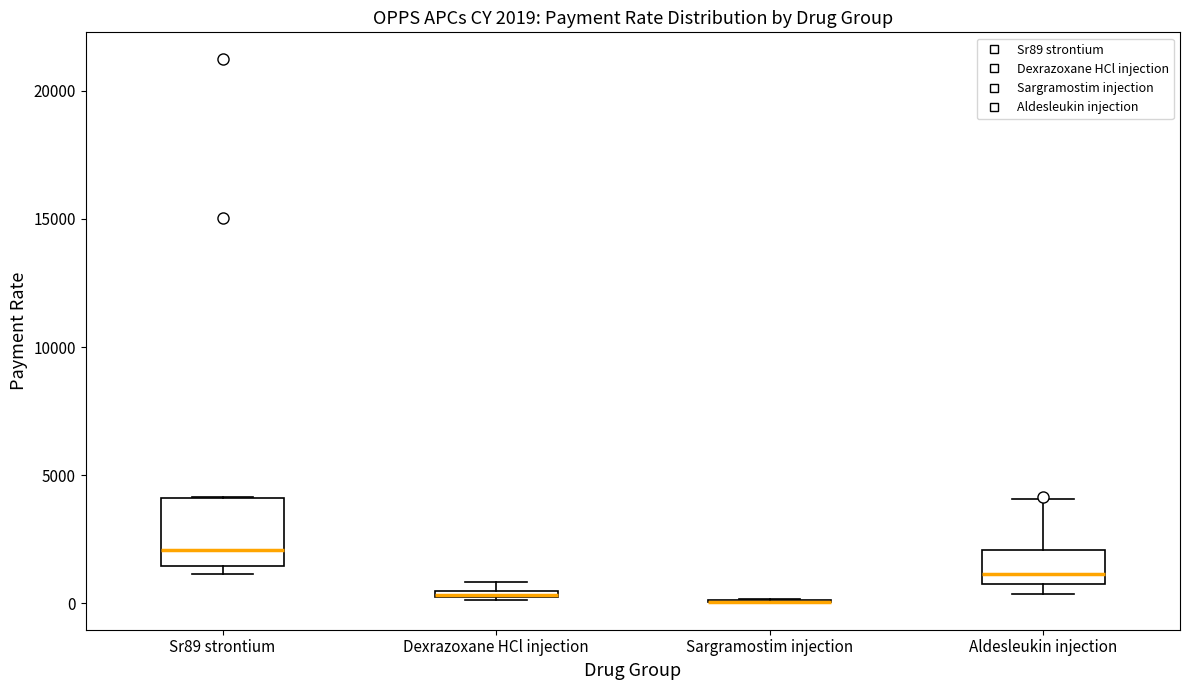

Which box is the tallest, from its lower edge to its upper edge?

Sr89 strontium